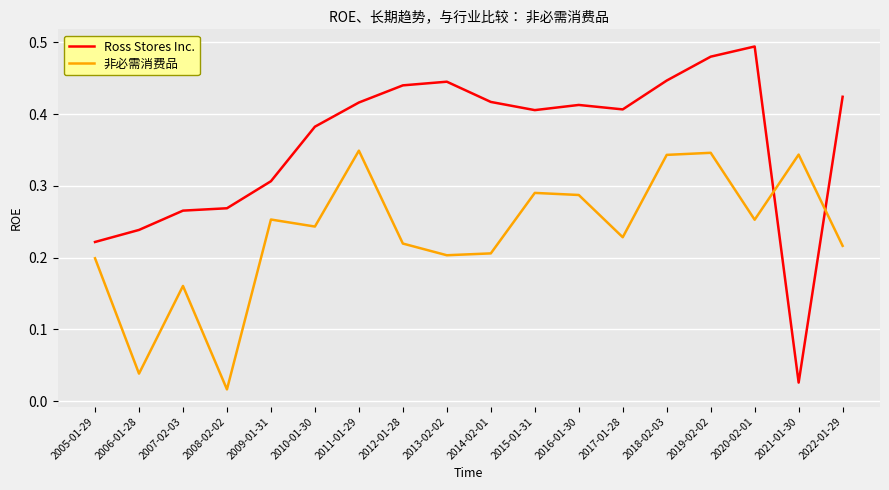

List the series in order of their overall mean, lowest first.

非必需消费品, Ross Stores Inc.